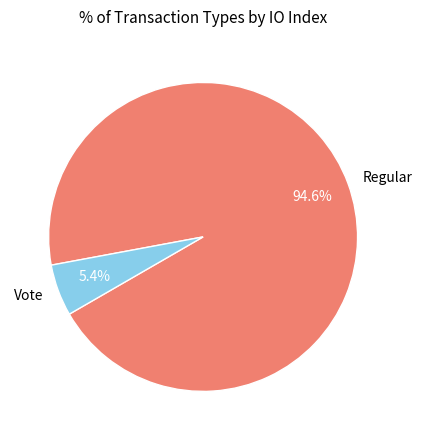

To the nearest percent, what portion does Regular represent?

95%